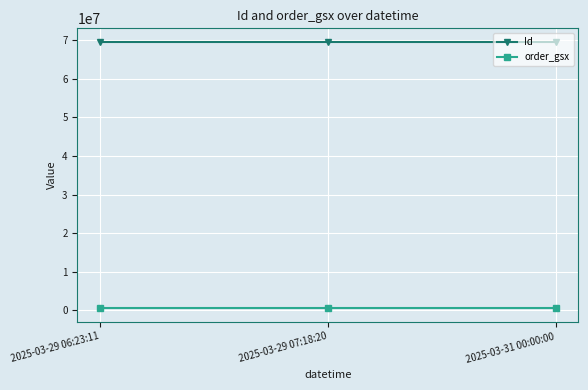

The value of Id at 2025-03-31 00:00:00 is 116099021. True or false?

False